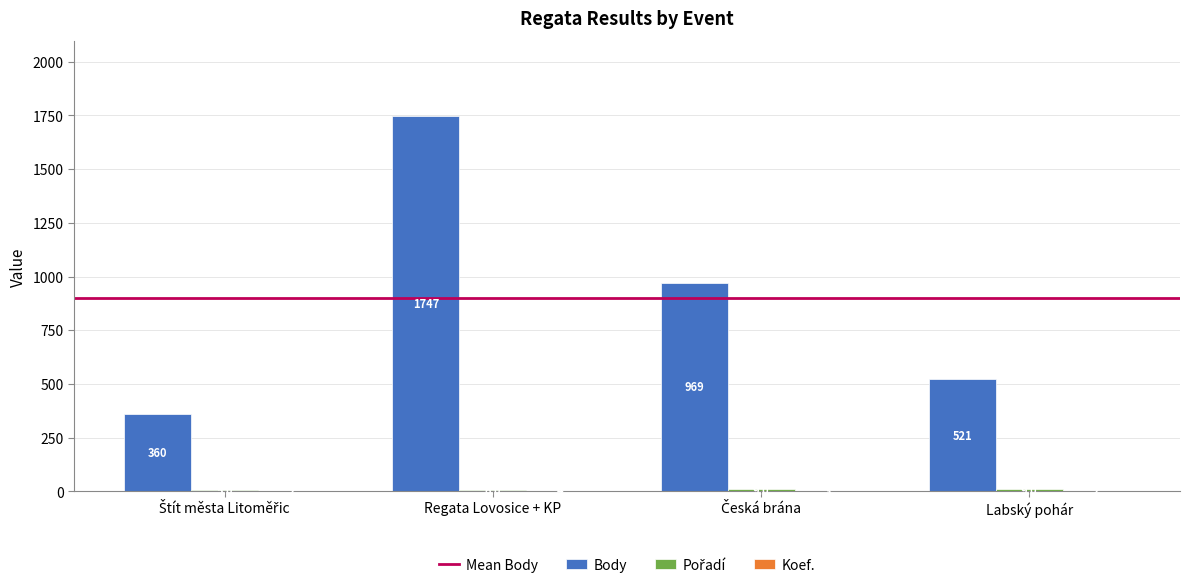

Which label corresponds to the largest value in the chart?

Regata Lovosice + KP